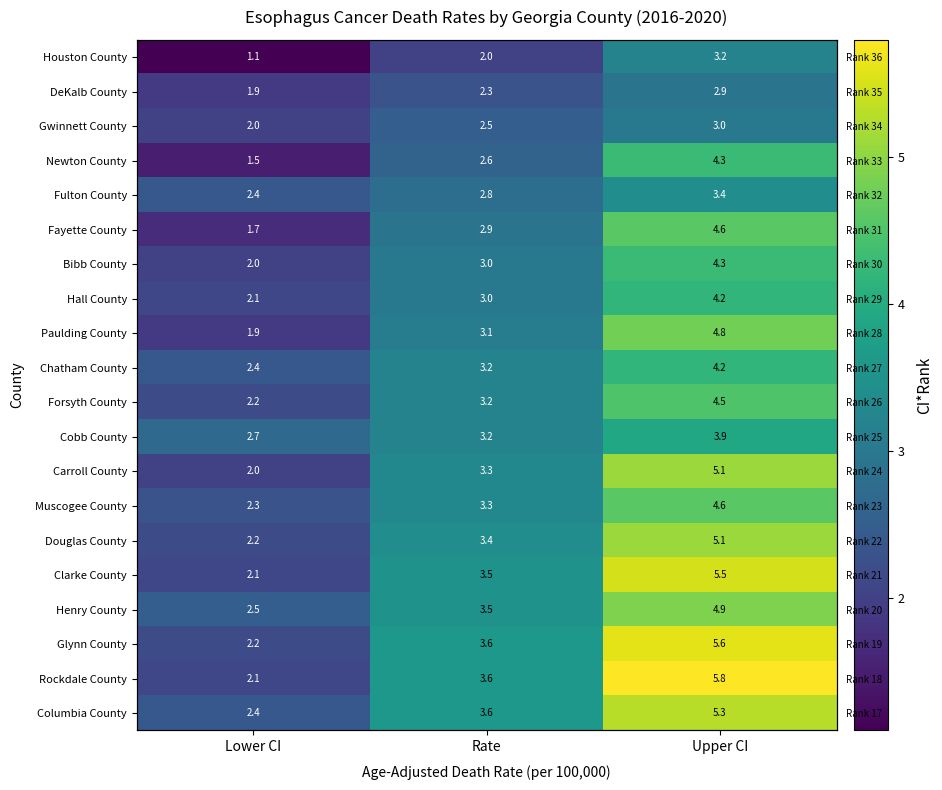

Read the Newton County value at Lower CI.

1.5